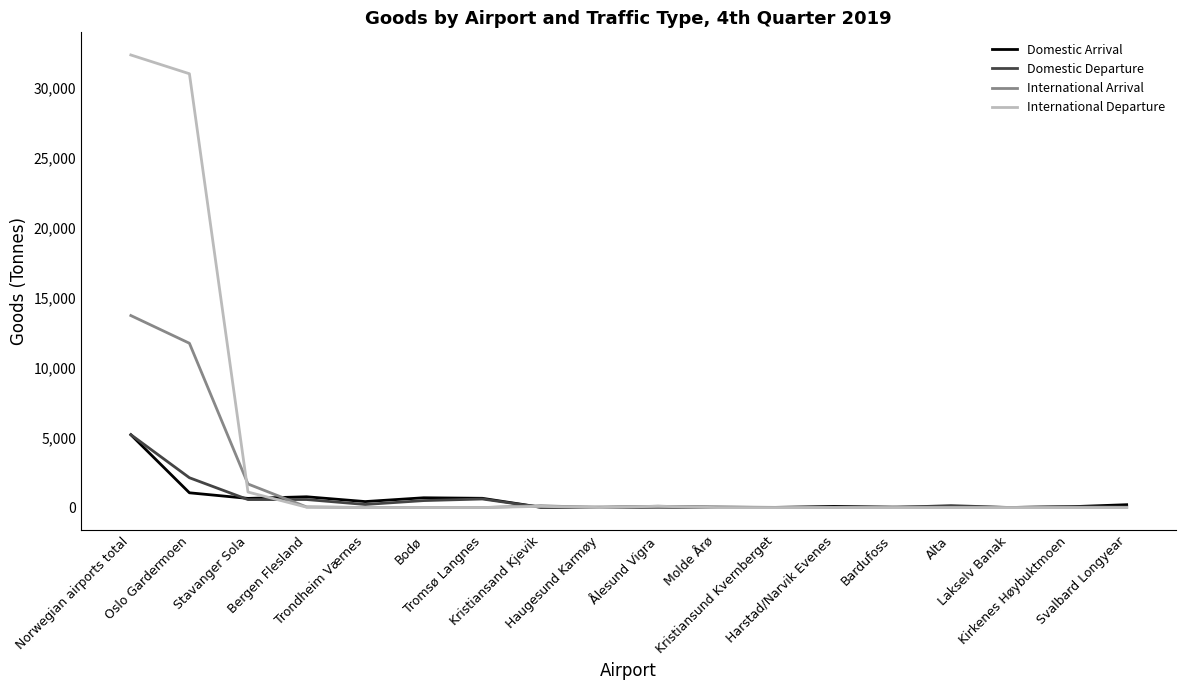

Where is International Arrival nearest to the value 6870?

Oslo Gardermoen